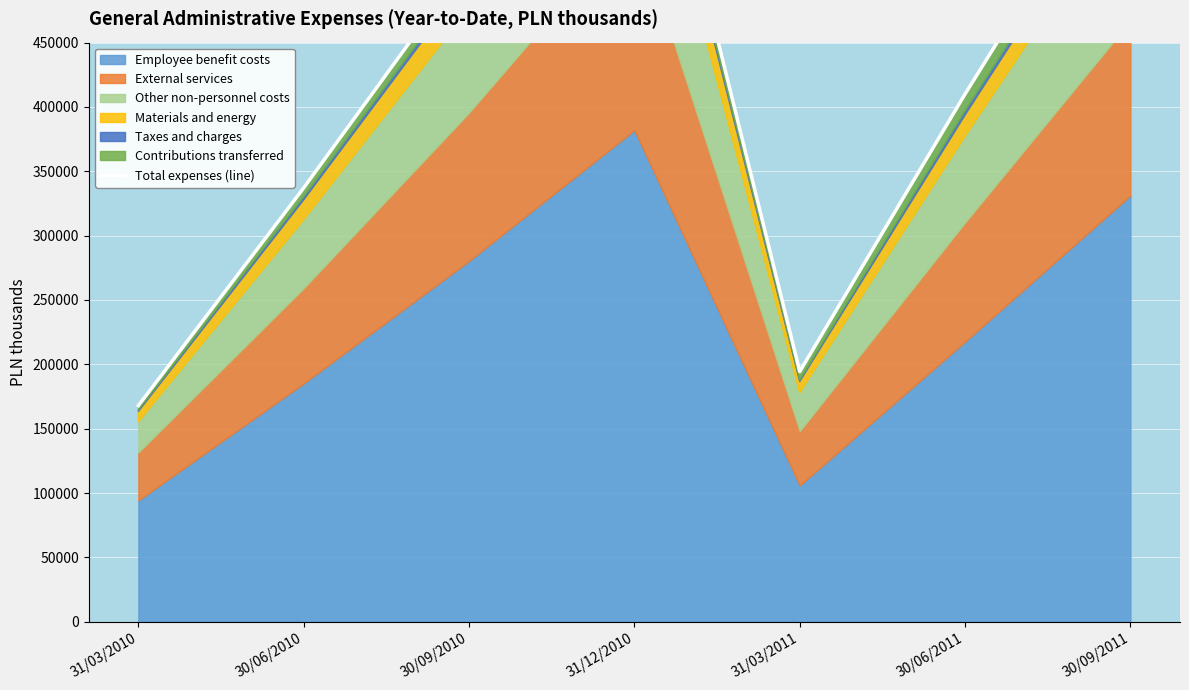

Rank the categories by value from highest to lowest.

31/12/2010, 30/09/2011, 30/09/2010, 30/06/2011, 30/06/2010, 31/03/2011, 31/03/2010